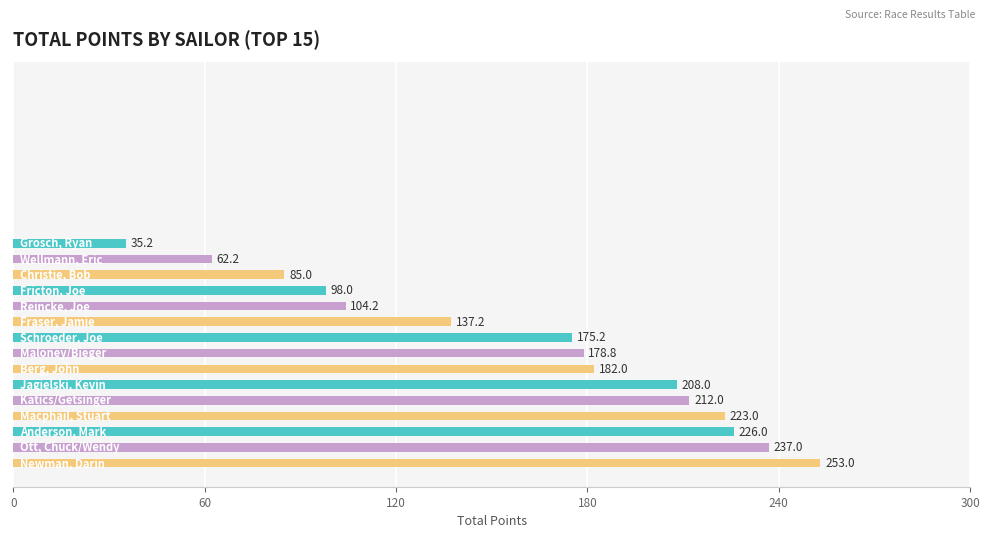

What is the sum of all values?

2416.8